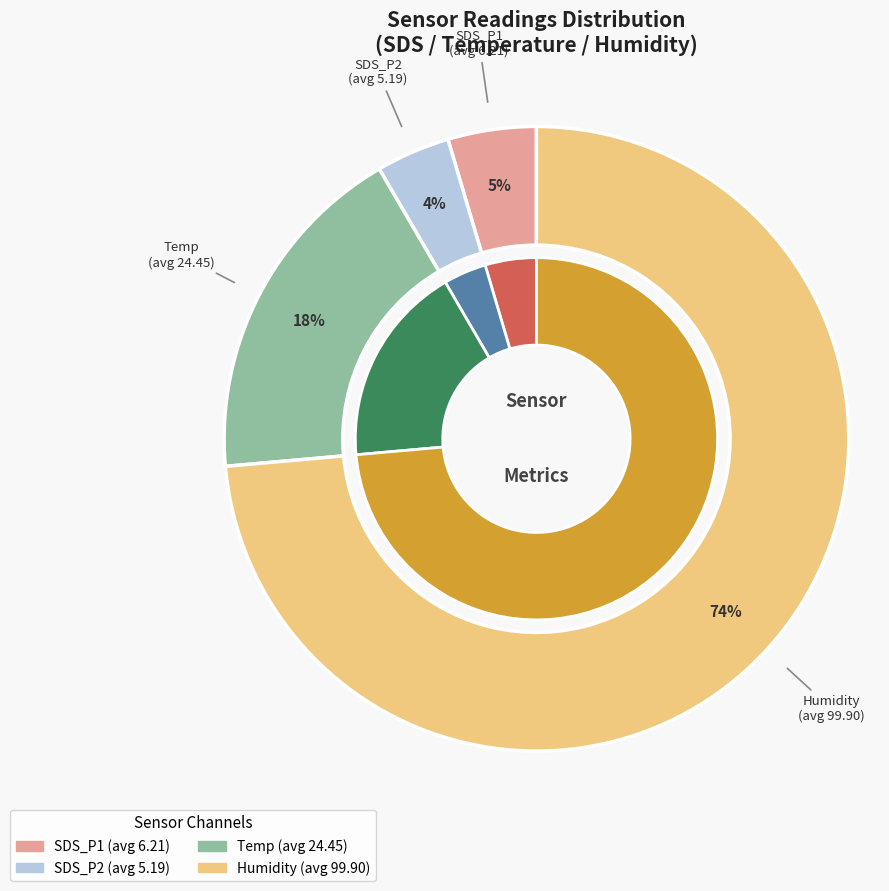

What is the smallest slice in the pie chart?

SDS_P2